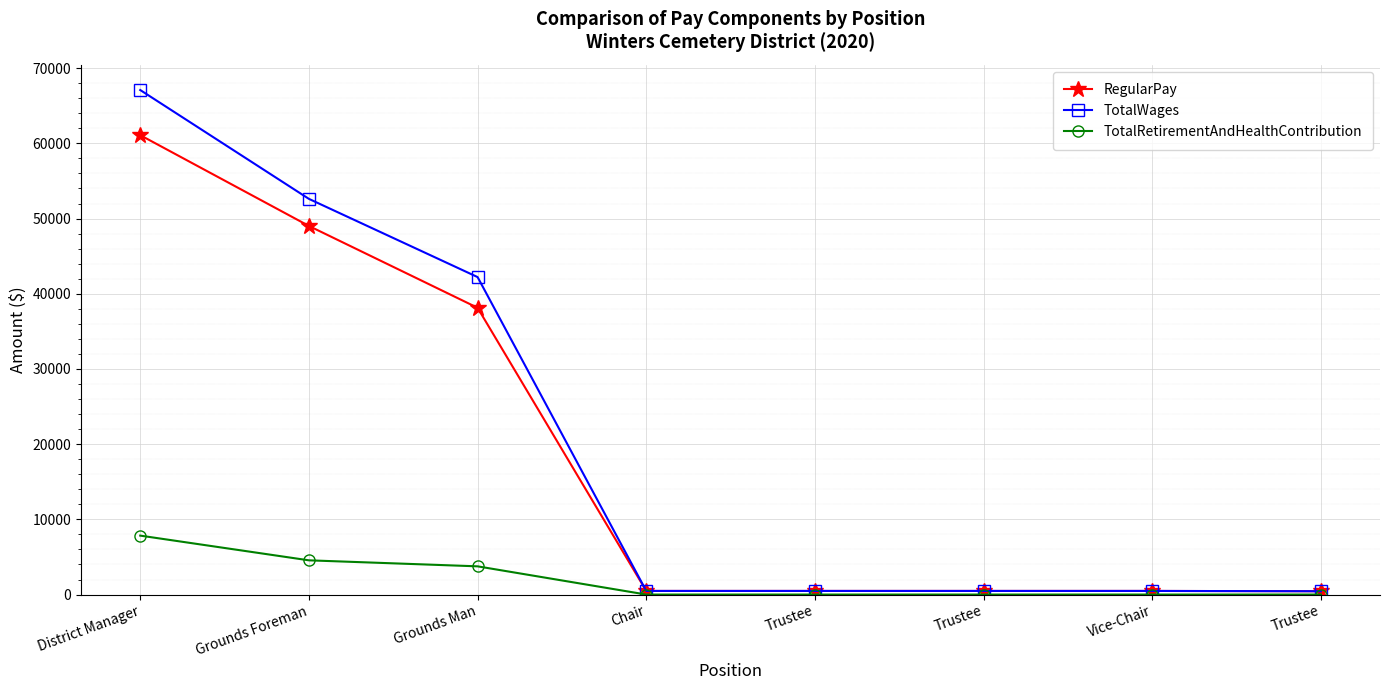

How many distinct data groups are displayed?

3